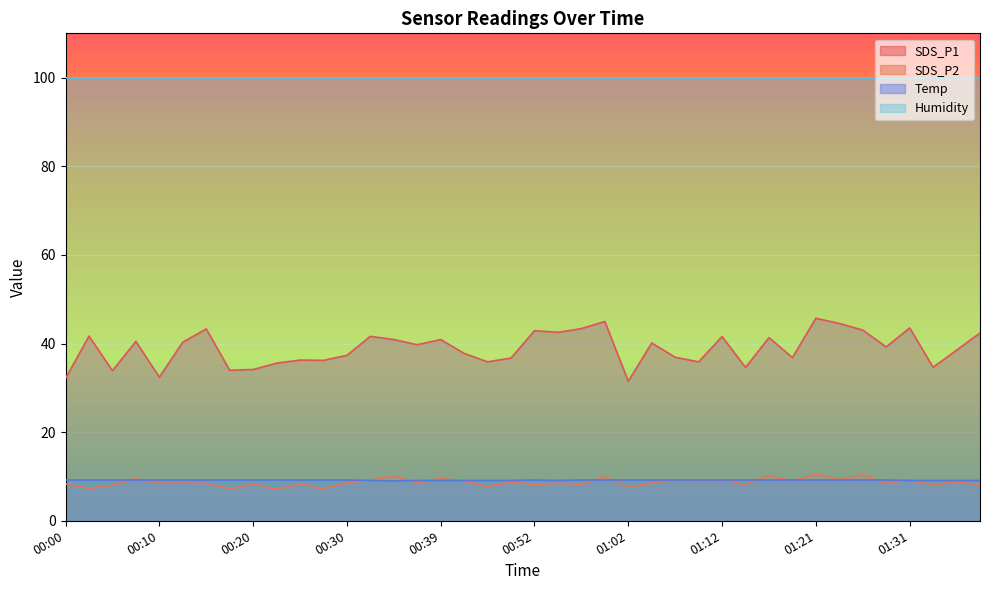

What is the spread (max minus min) of values at 00:34?

31.9